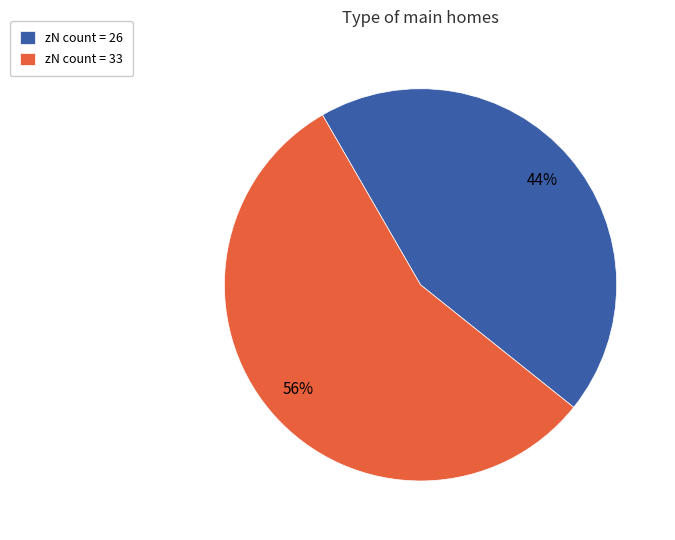

Which slice is the largest?

zN count = 33